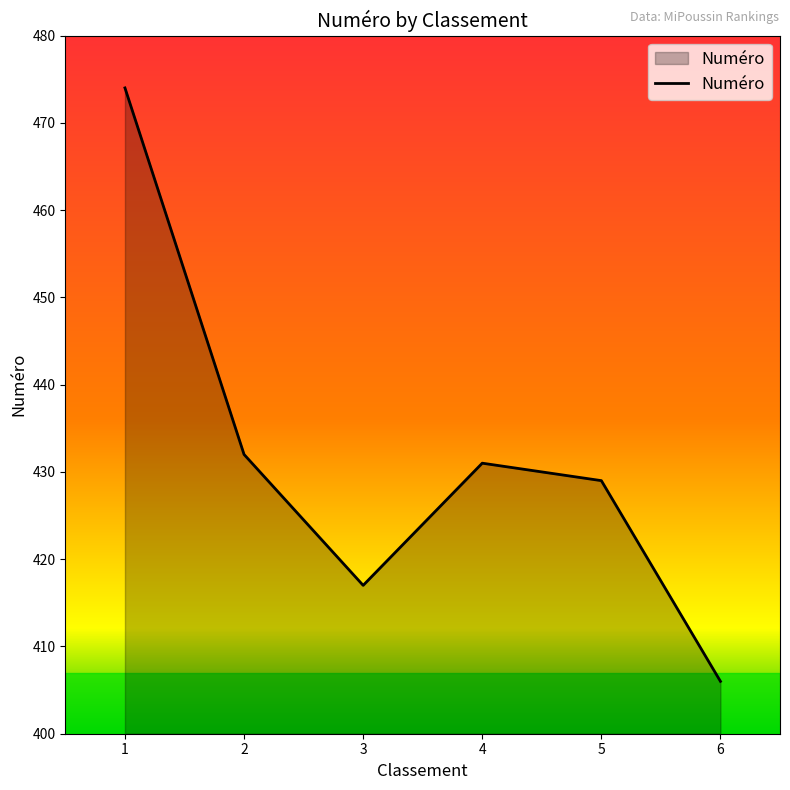

Reading left to right, transcribe all the data shown in this chart.

1=474	2=432	3=417	4=431	5=429	6=406